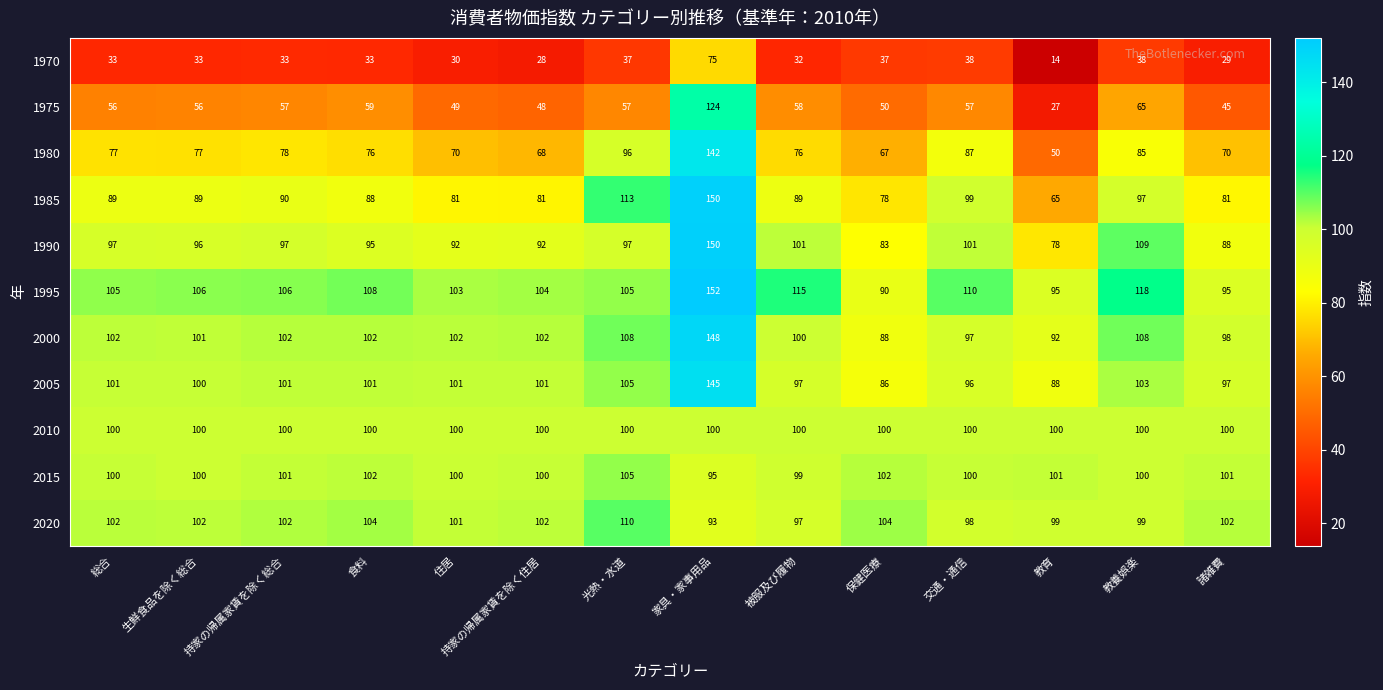

At how many categories does at least one series exceed 43?

14